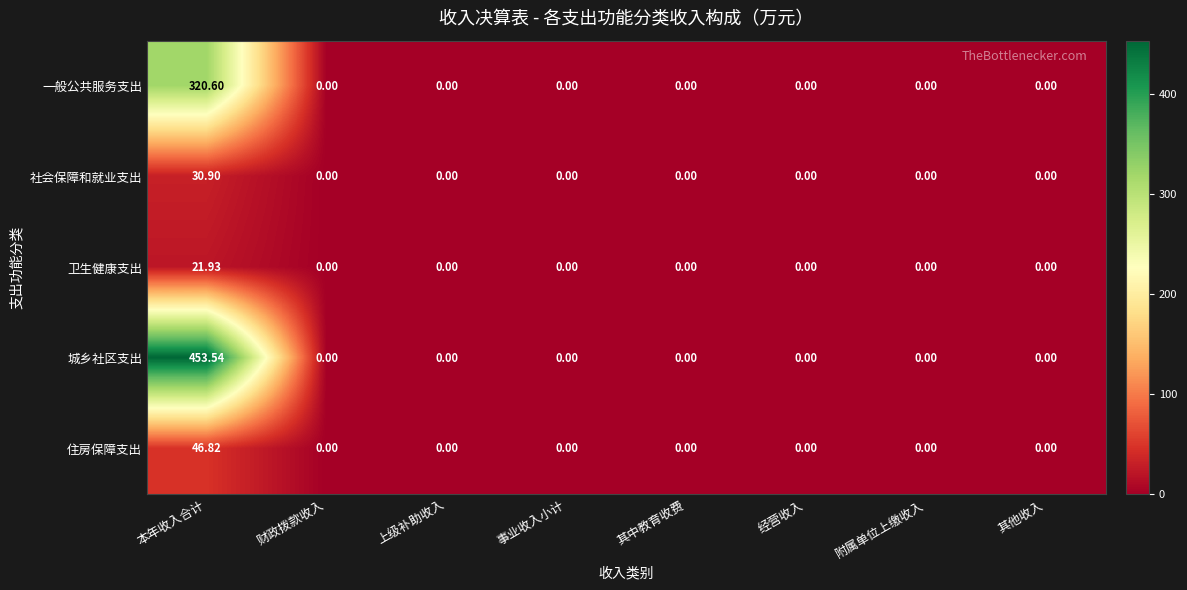

At which label does 住房保障支出 reach its peak?

本年收入合计